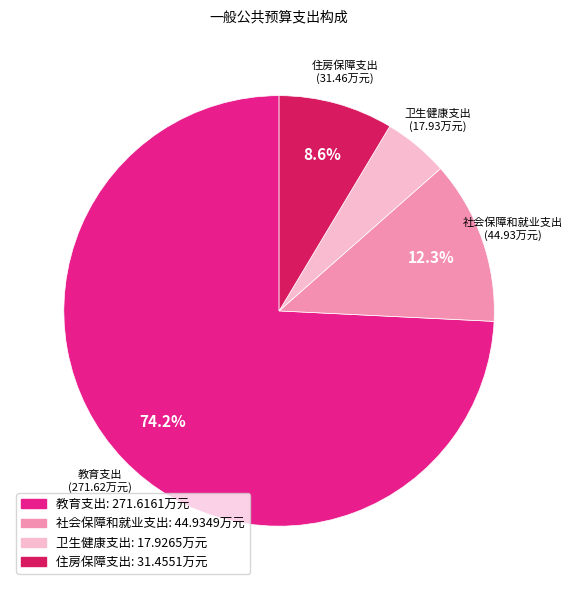

To the nearest percent, what percentage of the pie is 社会保障和就业支出?

12%